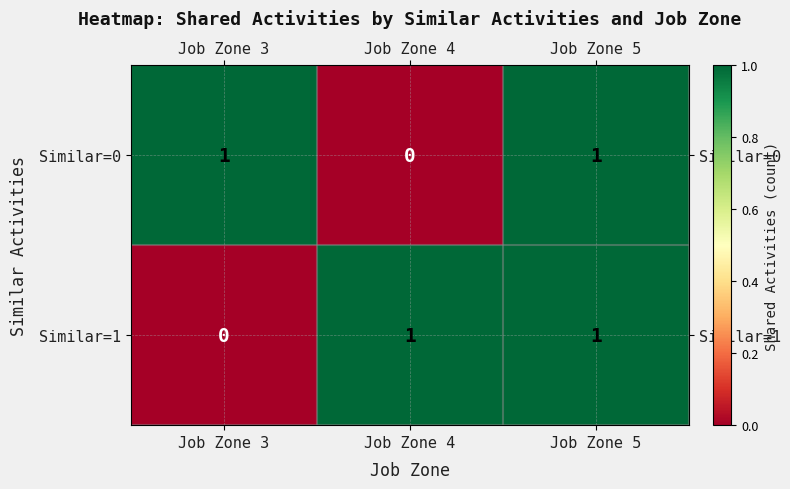

The value of Similar=1 at Job Zone 3 is 0. True or false?

True